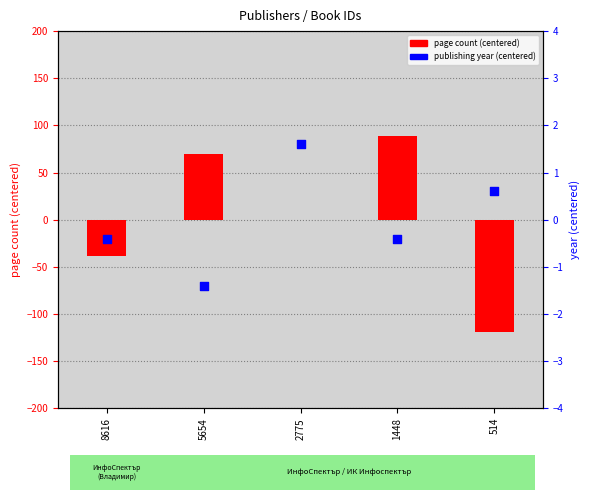

Which series has the largest Y range (max minus min)?

page count (centered)